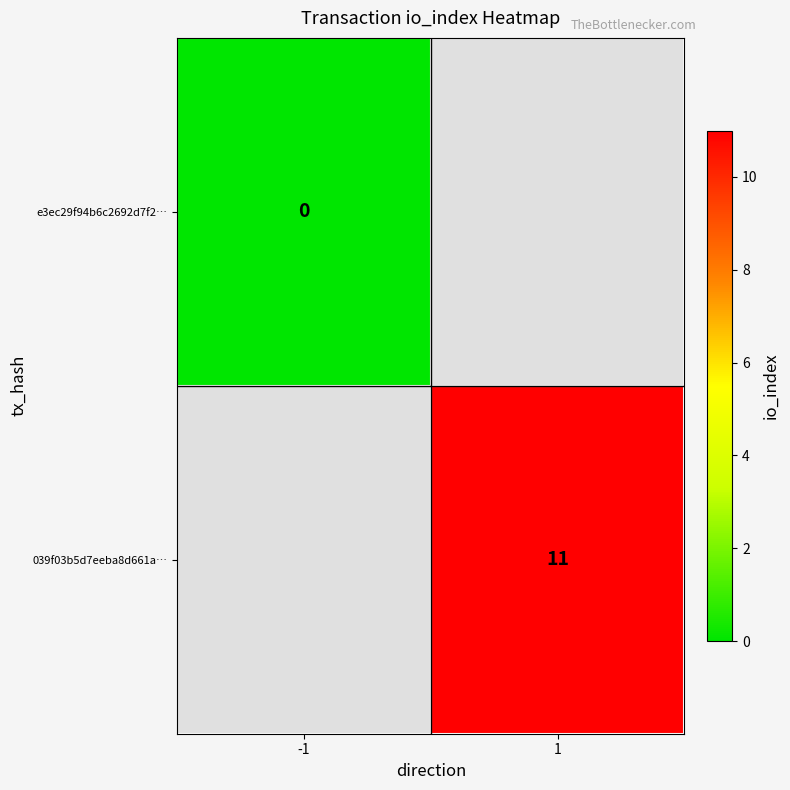

The 039f03b5d7eeba8d661a… series shows 11 at 1. True or false?

True